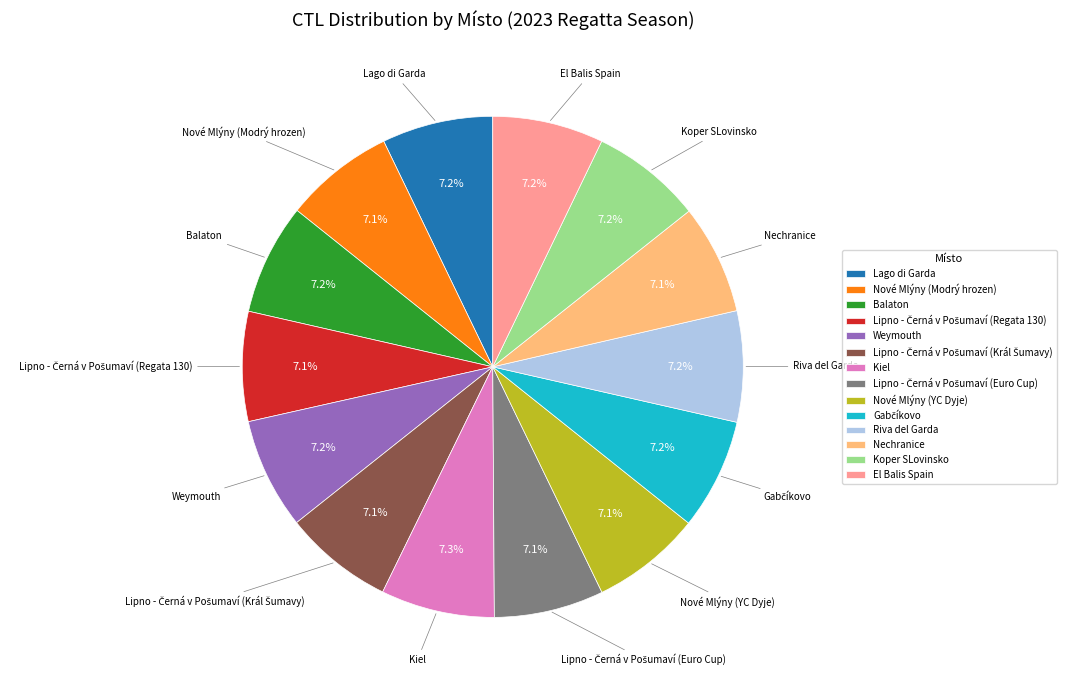

Is it true that Weymouth is 1% of the pie?

False